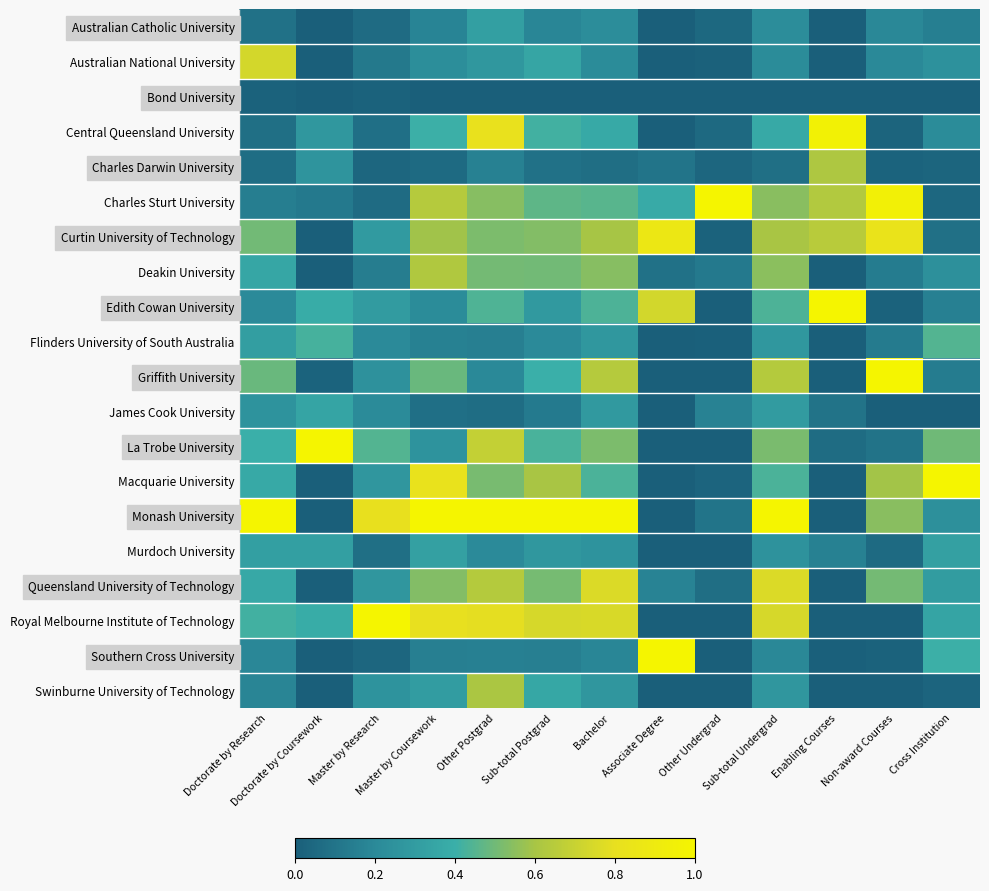

Which category has the highest value across all series?

Other Undergrad